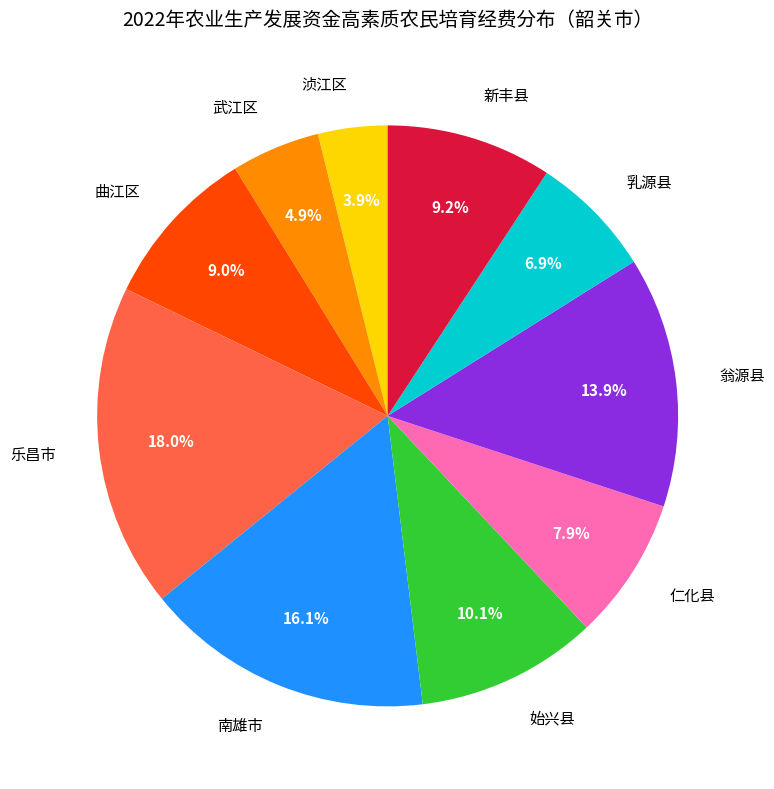

Is it true that 新丰县 is 1% of the pie?

False